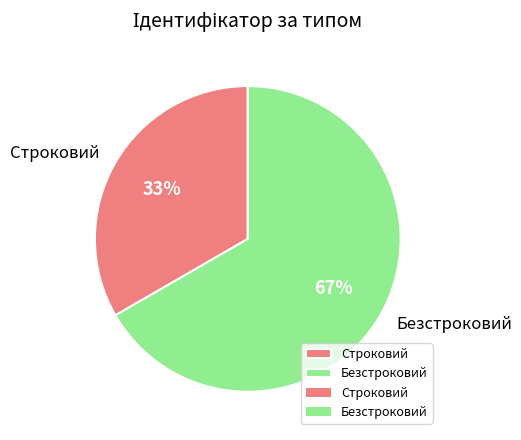

Is it true that Строковий is 46% of the pie?

False